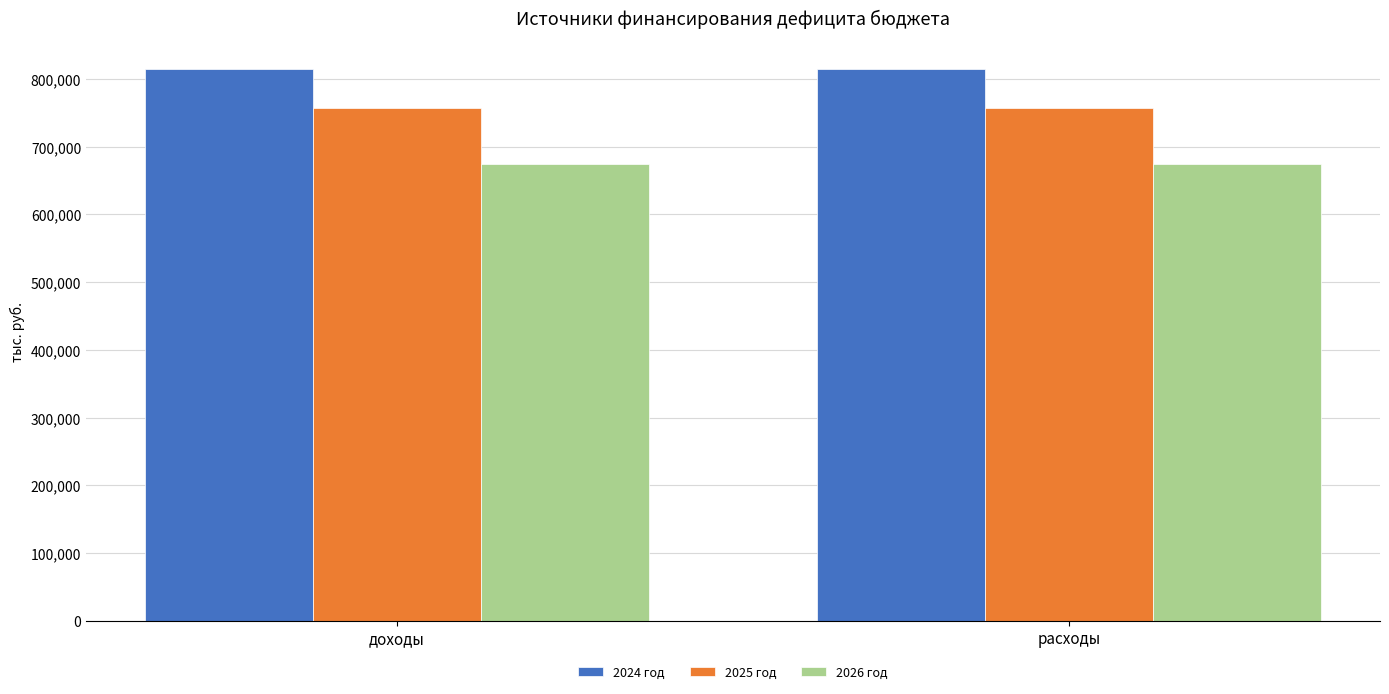

What is the sum of the 2026 год values at доходы and расходы?

1347310.7